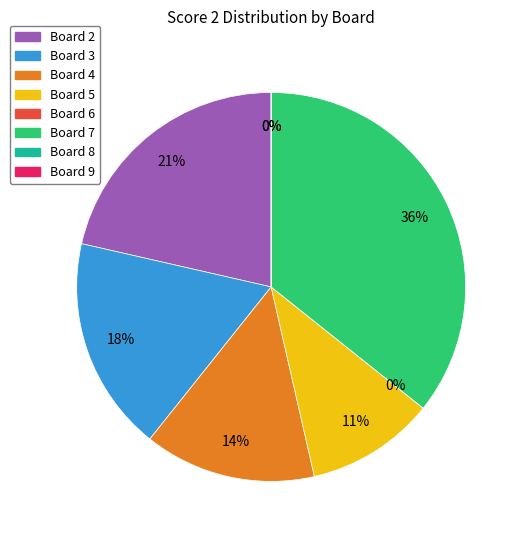

To the nearest percent, what portion does Board 4 represent?

14%